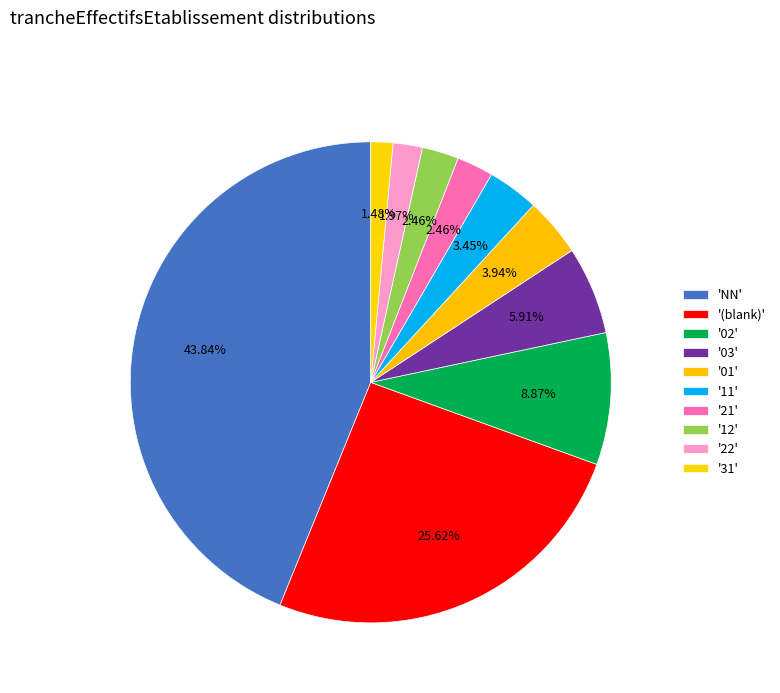

How many slices are in this pie chart?

10